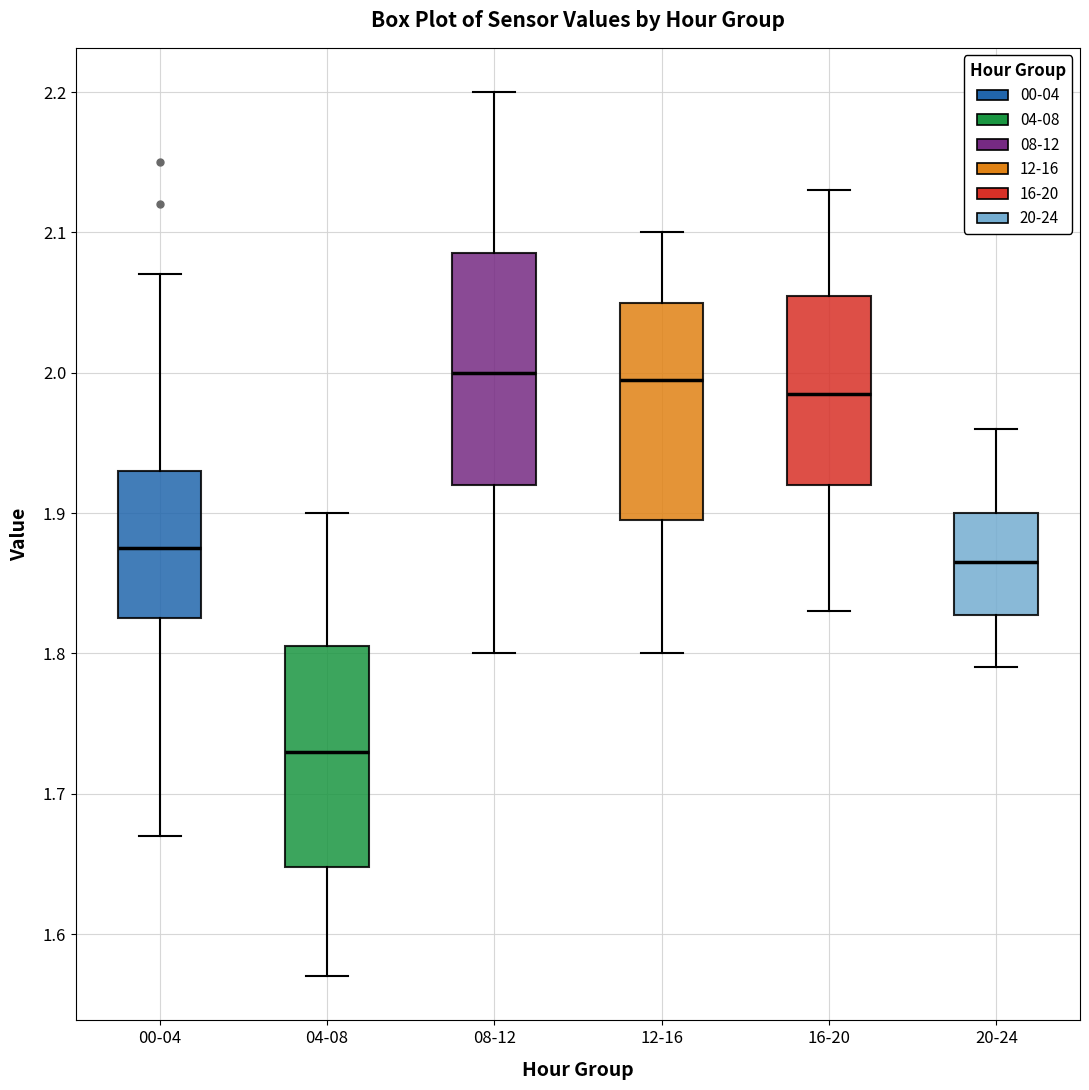

Where does the upper whisker of the box for 04-08 end on the y-axis? The values are not printed on the chart, so give them approximately, as read against the axis.

1.90